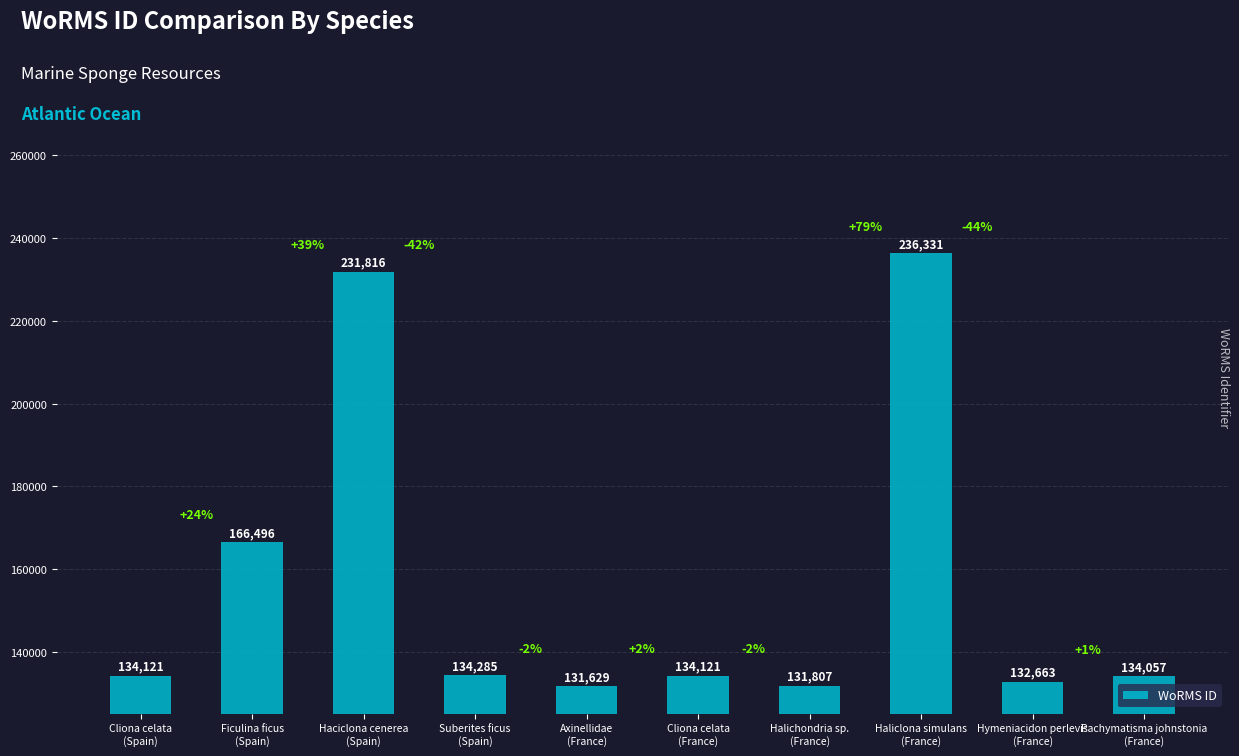

What is the label of the 4th bar from the right?

Halichondria sp.
(France)